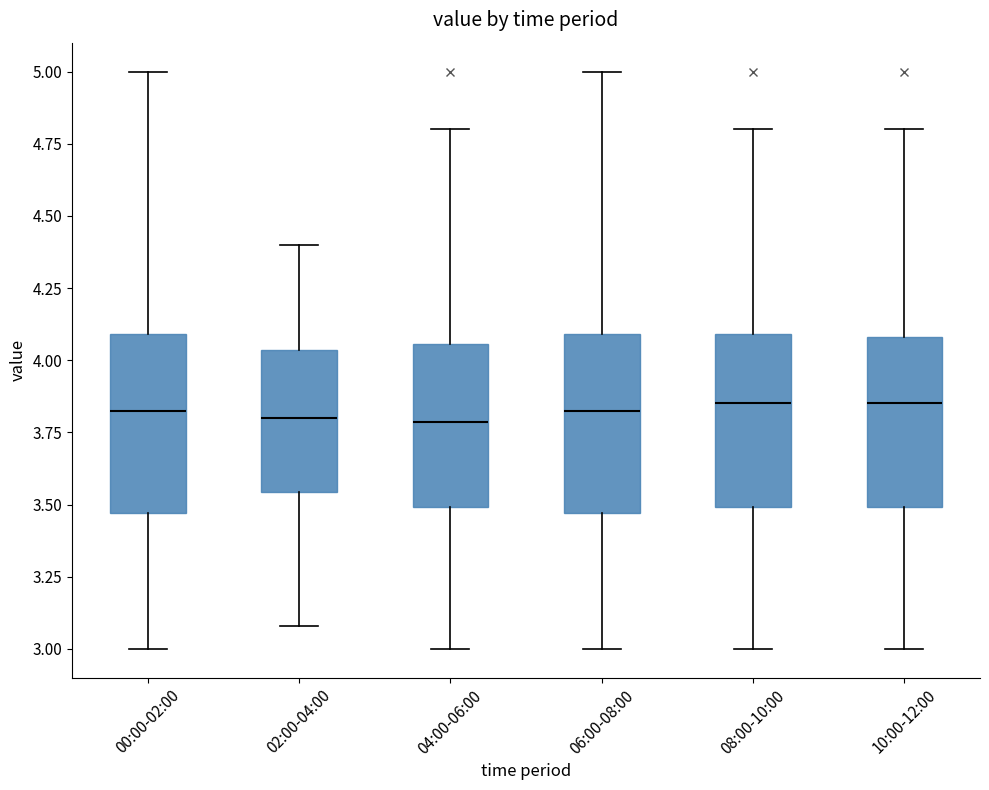

Reading left to right, transcribe this box plot: for each box, give where its median line is, the range the box spans, and where its two whiskers end, as read against the y-axis. The values are not printed on the chart, so give them approximately, as read against the axis.

00:00-02:00: median 3.85, box 3.45 to 4.10, whiskers 3.00 to 5.00
02:00-04:00: median 3.80, box 3.55 to 4.05, whiskers 3.10 to 4.40
04:00-06:00: median 3.80, box 3.50 to 4.05, whiskers 3.00 to 4.80
06:00-08:00: median 3.85, box 3.45 to 4.10, whiskers 3.00 to 5.00
08:00-10:00: median 3.85, box 3.50 to 4.10, whiskers 3.00 to 4.80
10:00-12:00: median 3.85, box 3.50 to 4.10, whiskers 3.00 to 4.80